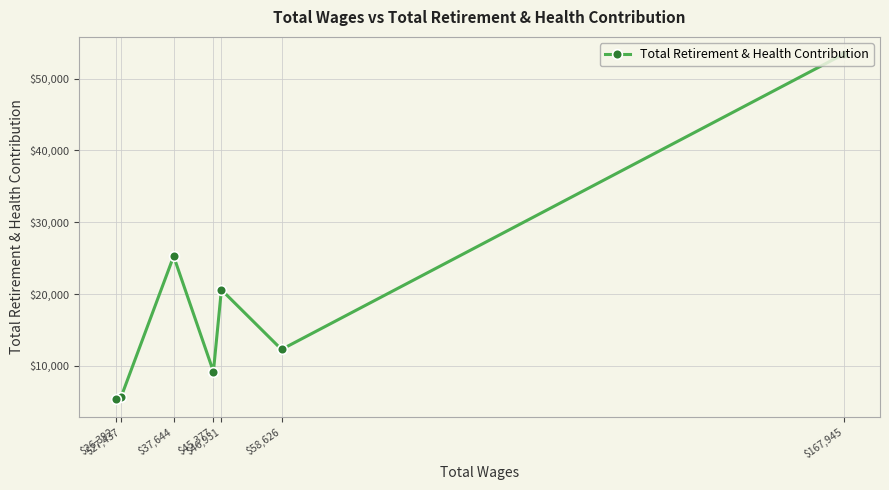

How many values exceed 12291?

3